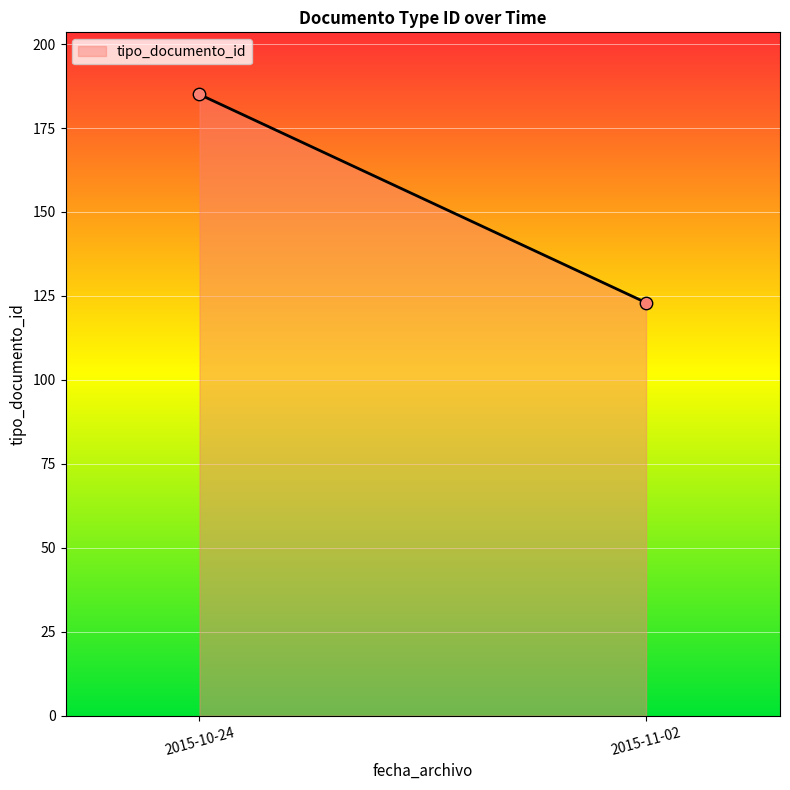

What is the range of Y values (max minus min)?

62